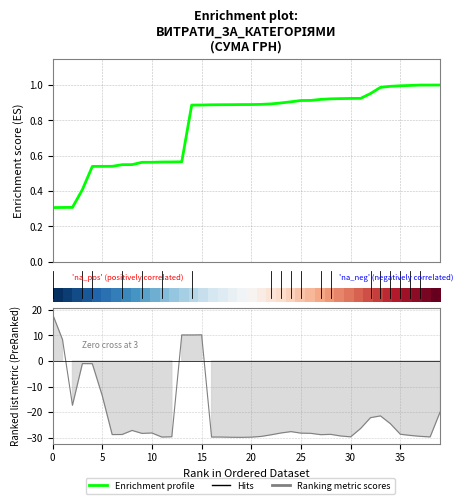

What is the difference between the second highest and minimum values in the Enrichment profile series?

0.7